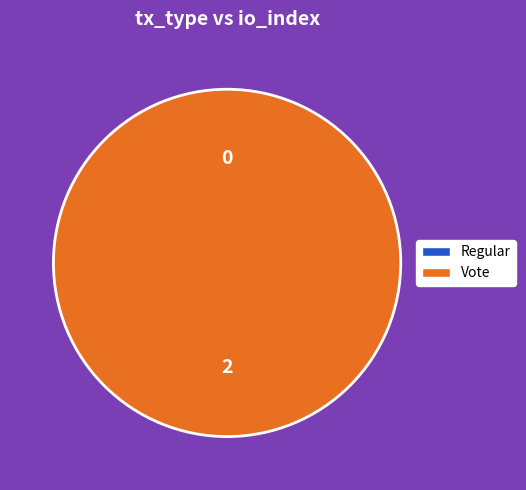

To the nearest percent, what is the difference between the largest and smallest slice percentages?

100%